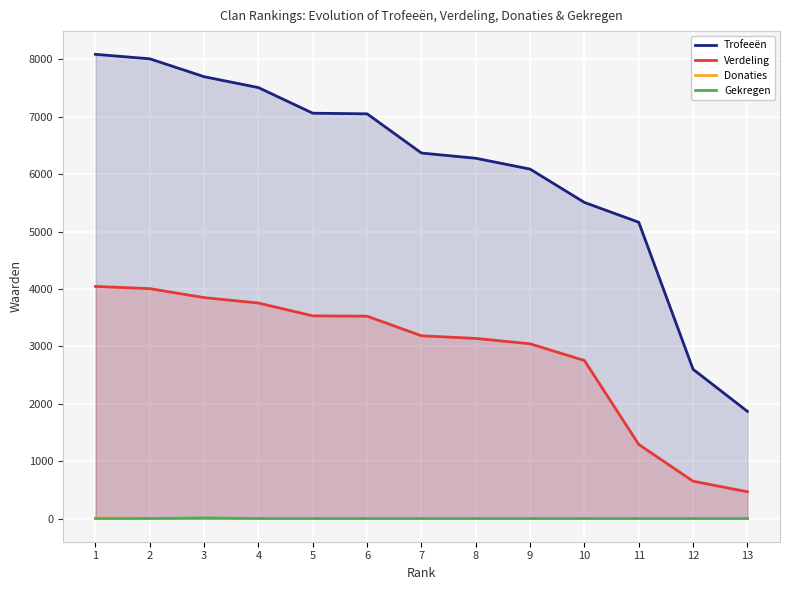

True or false: Trofeeën and Donaties intersect in this chart.

False